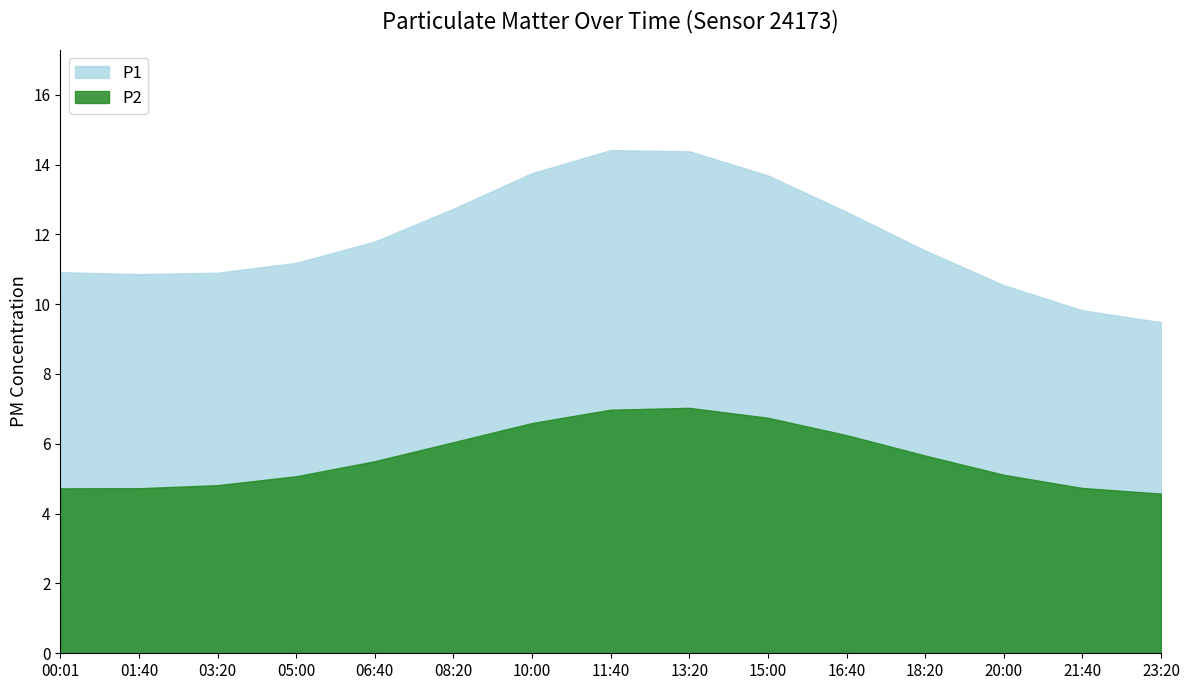

What value does the P1 series have at 03:20?

10.9